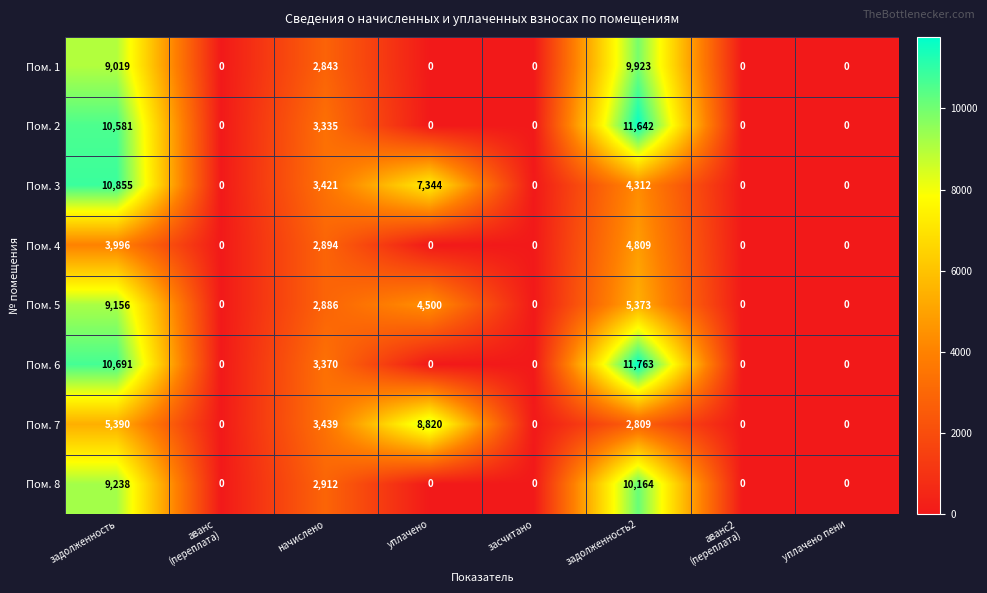

At which label is Пом. 8 closest to 5082?

начислено